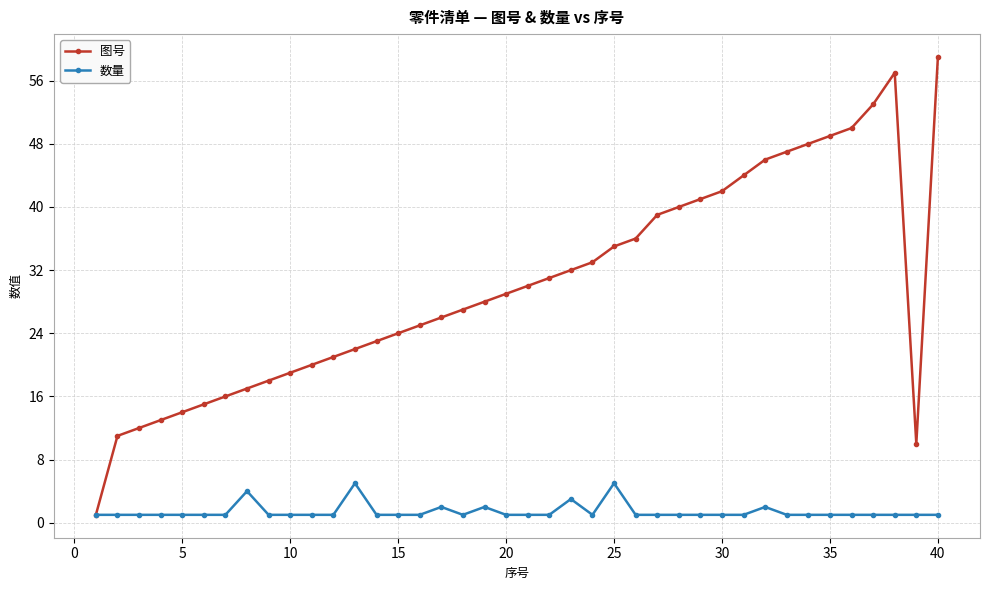

Does the chart display data point markers on the line(s)?

Yes